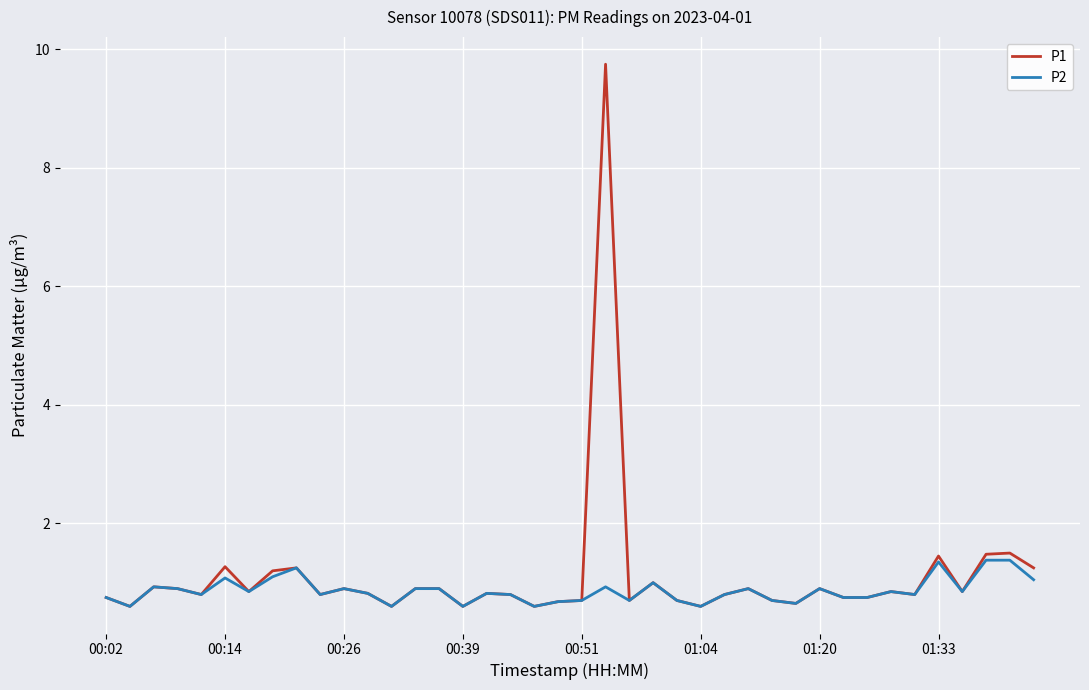

What is the minimum value shown in the chart?

0.6